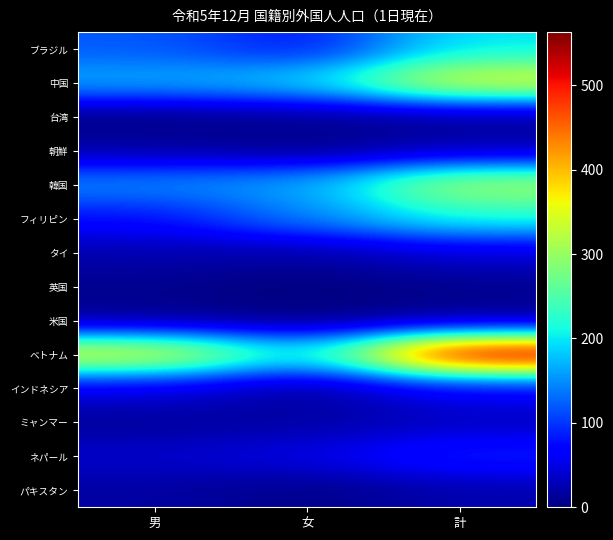

Which series changed the most between 女 and 計?

ベトナム